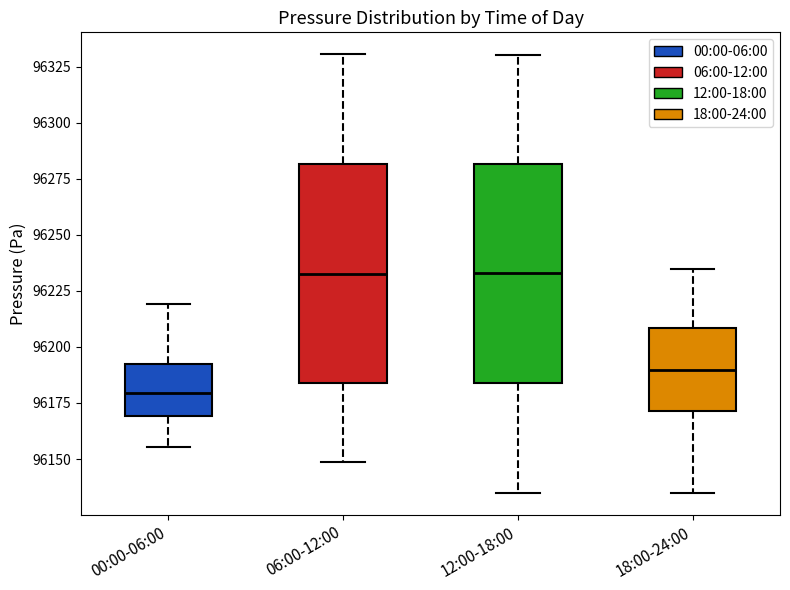

Where is the lower edge of the box for 06:00-12:00 on the y-axis? The values are not printed on the chart, so give them approximately, as read against the axis.

96185